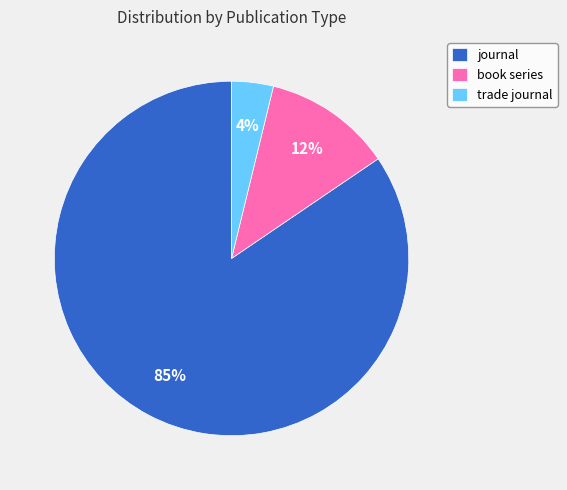

To the nearest percent, what portion does book series represent?

12%